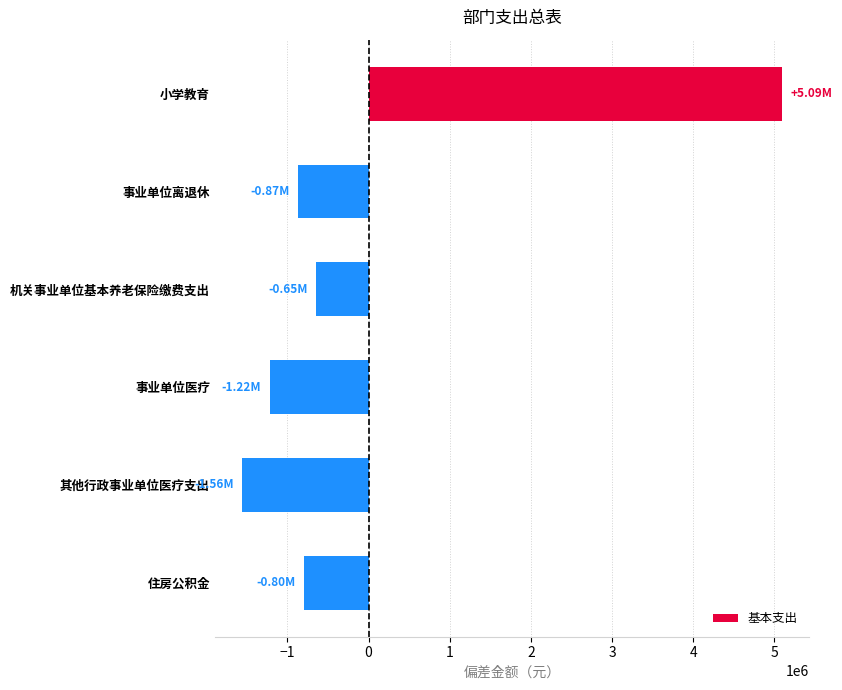

What is the difference between the second highest and minimum values?

913485.0